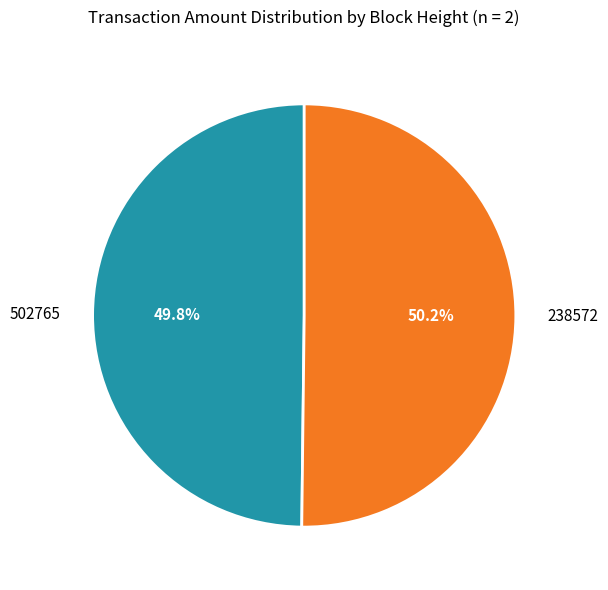

Is there a majority slice in this chart?

Yes